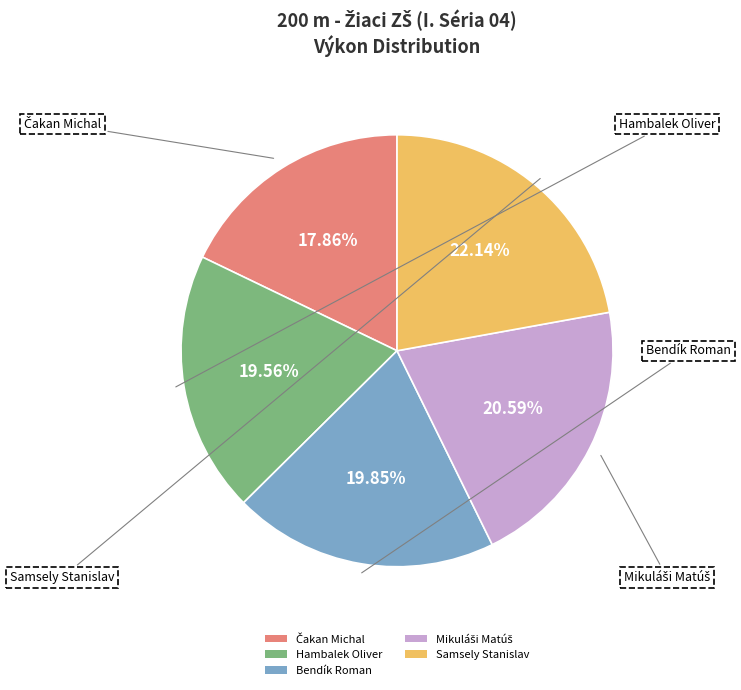

Between Samsely Stanislav and Bendík Roman, which is larger?

Samsely Stanislav